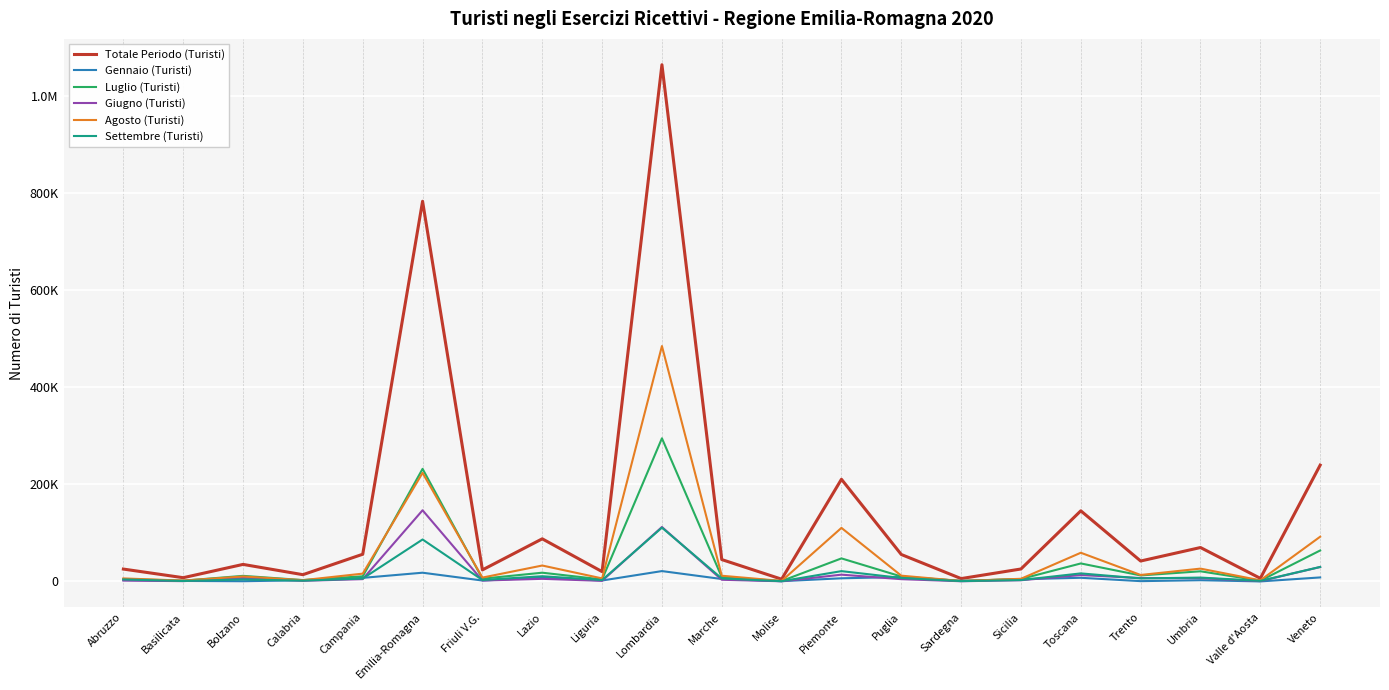

What are all the series names shown in the legend?

Totale Periodo (Turisti), Gennaio (Turisti), Luglio (Turisti), Giugno (Turisti), Agosto (Turisti), Settembre (Turisti)